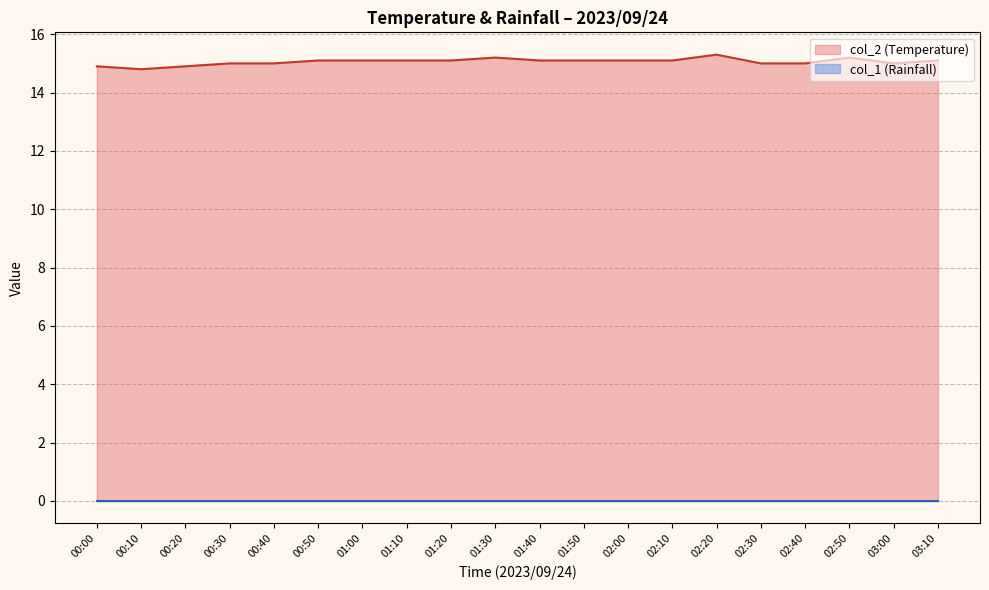

The value at 00:30 is 5.5. True or false?

False